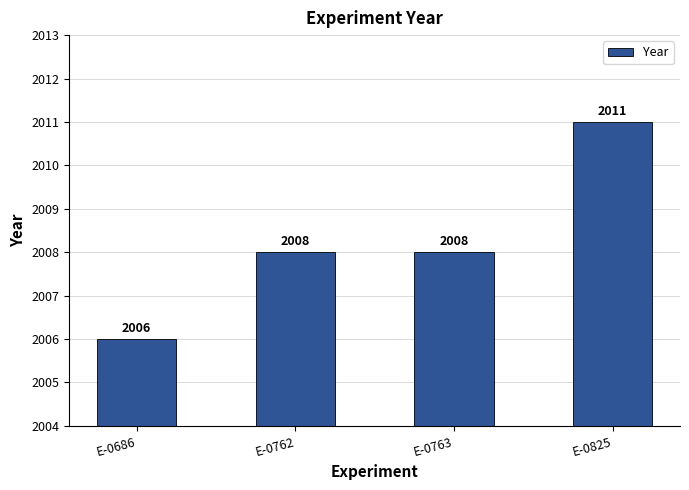

Reading left to right, extract all data points from this chart.

2006	2008	2008	2011